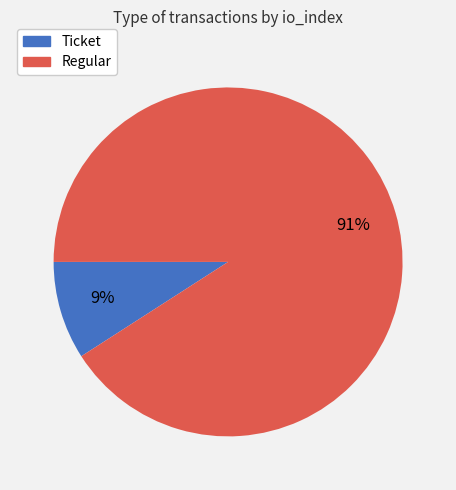

True or false: Ticket accounts for 9% of the total.

True